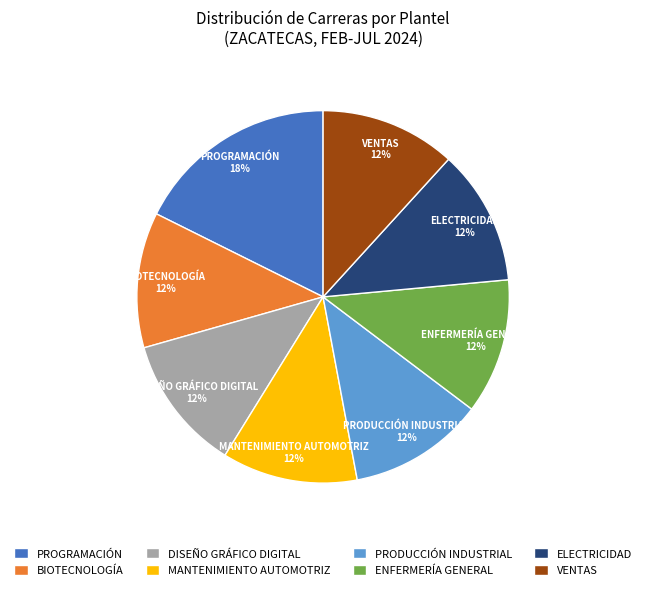

Is there any slice that represents more than half of the pie?

No